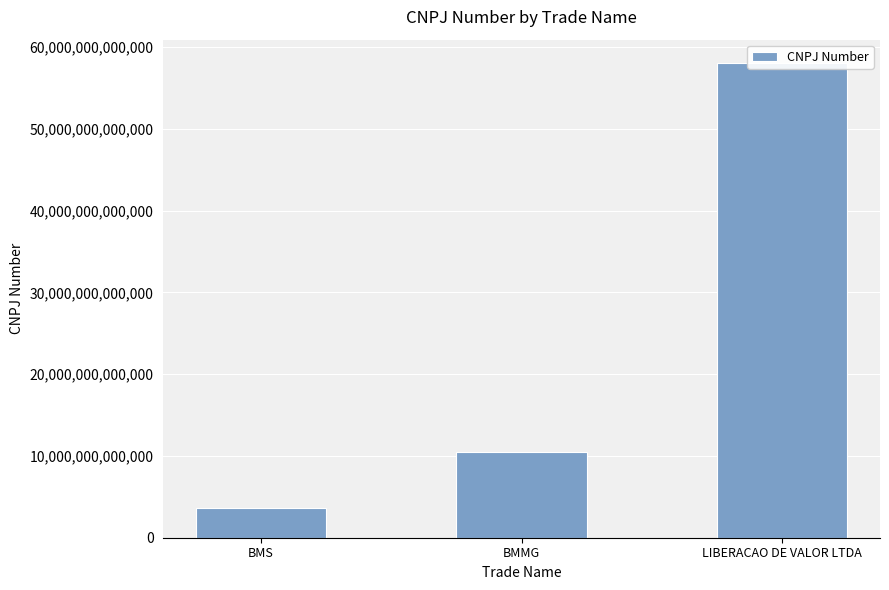

List the labels in order of value, largest first.

LIBERACAO DE VALOR LTDA, BMMG, BMS